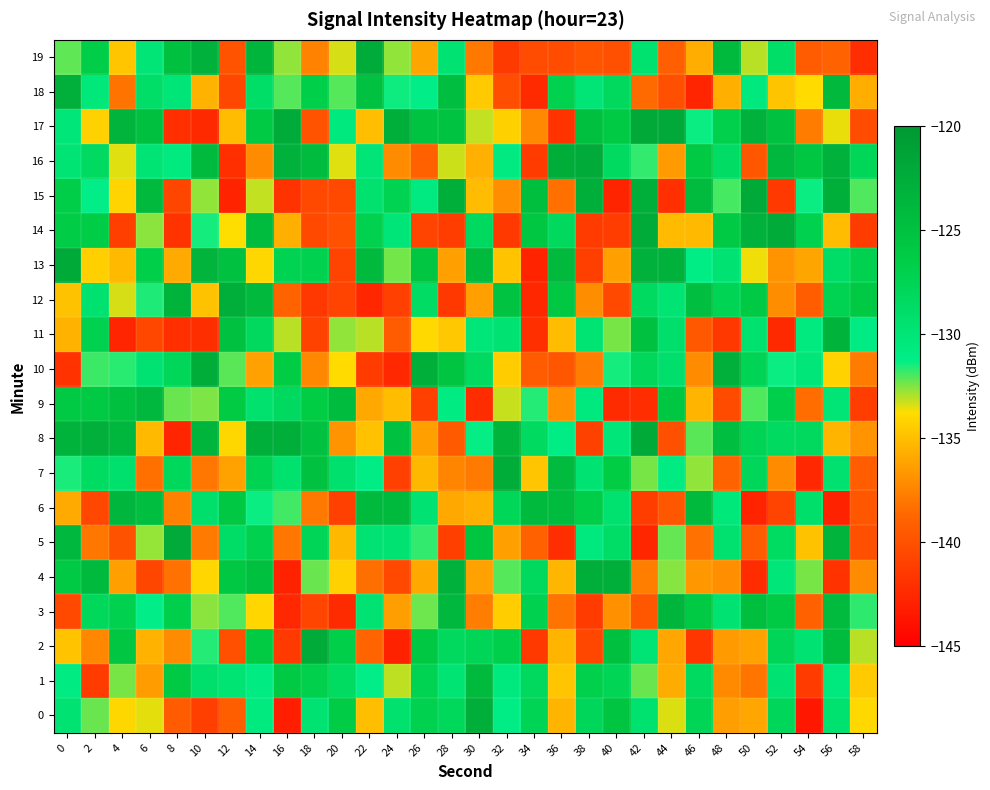

What is the total value across all series at 12?

-2657.2